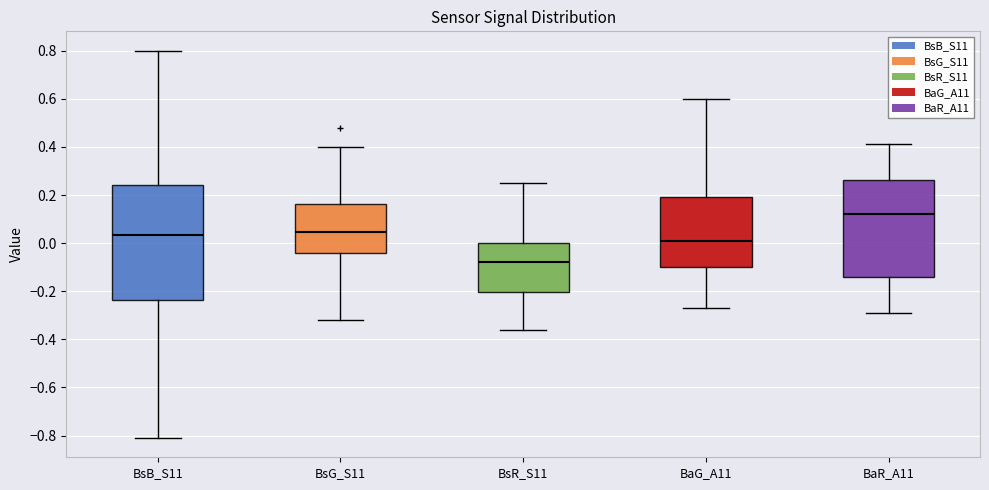

Reading left to right, read every box against the y-axis: the position of its median line, the range the box covers, and the ends of its whiskers. The values are not printed on the chart, so give them approximately, as read against the axis.

BsB_S11: median 0.04, box -0.24 to 0.24, whiskers -0.80 to 0.80
BsG_S11: median 0.04, box -0.04 to 0.16, whiskers -0.32 to 0.40
BsR_S11: median -0.08, box -0.20 to 0.00, whiskers -0.36 to 0.26
BaG_A11: median 0.02, box -0.10 to 0.20, whiskers -0.26 to 0.60
BaR_A11: median 0.12, box -0.14 to 0.26, whiskers -0.28 to 0.42